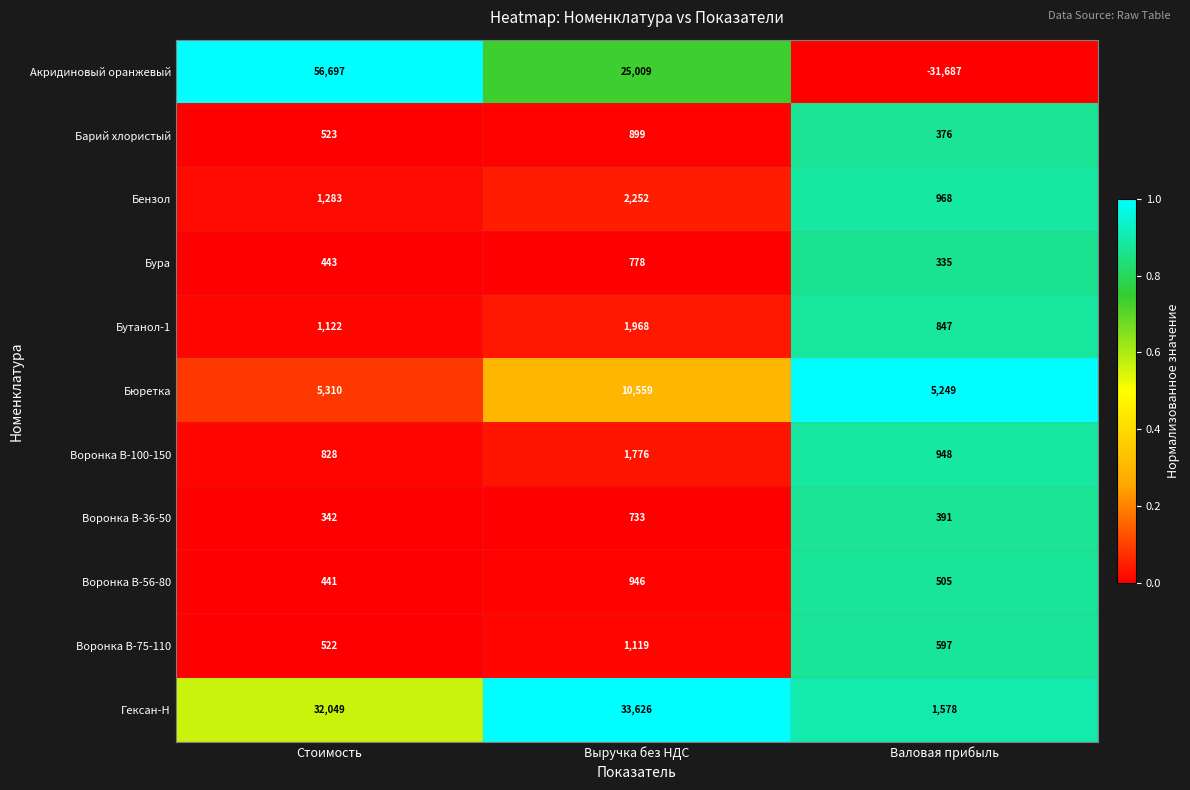

Which series has the largest range (max minus min)?

Акридиновый оранжевый